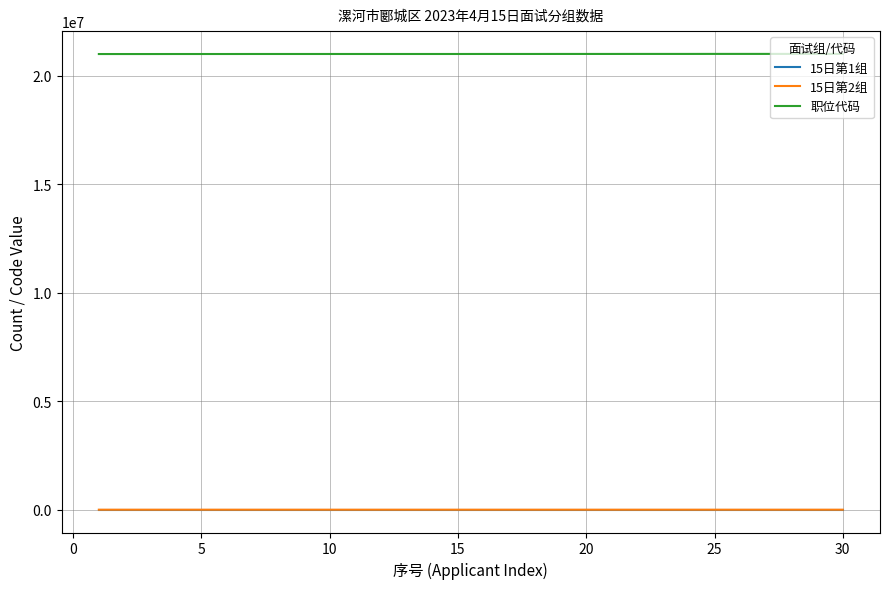

Which series has the largest total across all categories?

职位代码